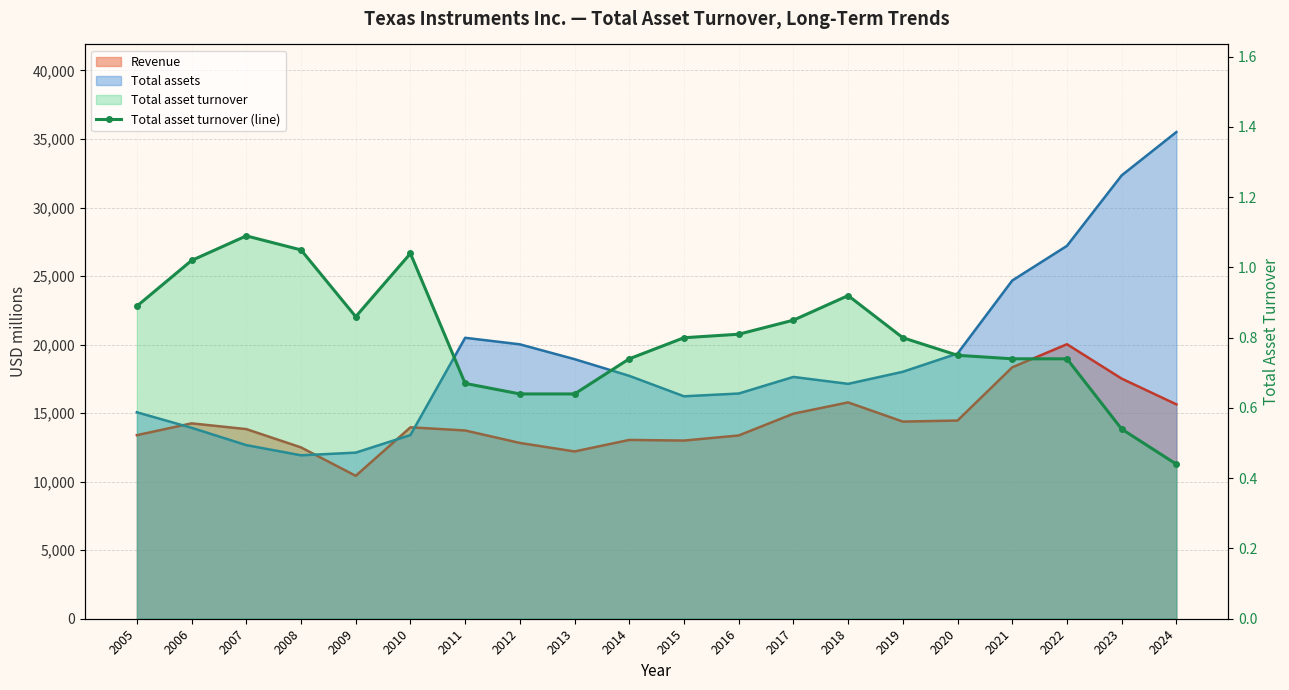

List the labels in order of value, largest first.

2007, 2008, 2010, 2006, 2018, 2005, 2009, 2017, 2016, 2015, 2019, 2020, 2014, 2021, 2022, 2011, 2012, 2013, 2023, 2024